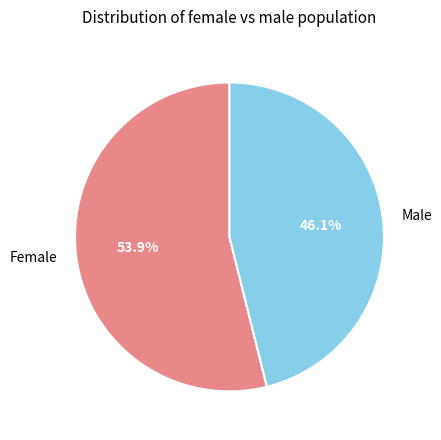

Which category has the biggest portion of the pie?

Female